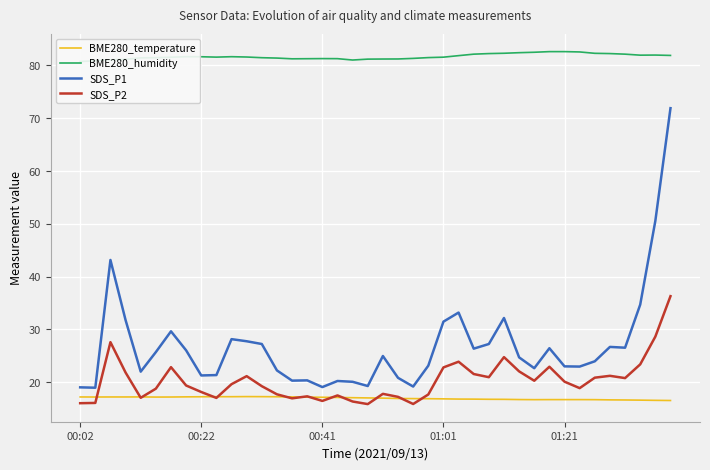

How many data points does each series have?

40